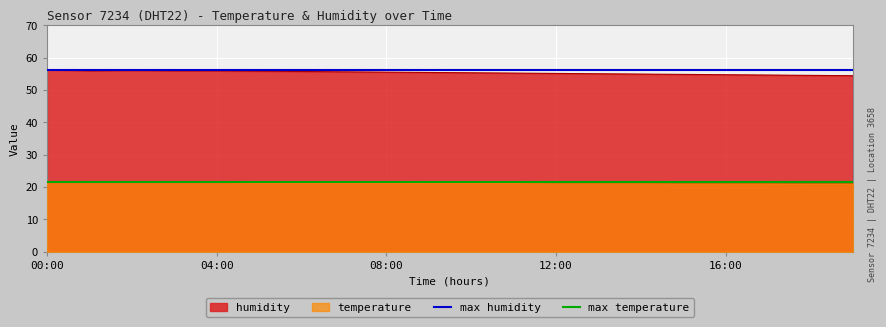

True or false: temperature and humidity intersect in this chart.

False